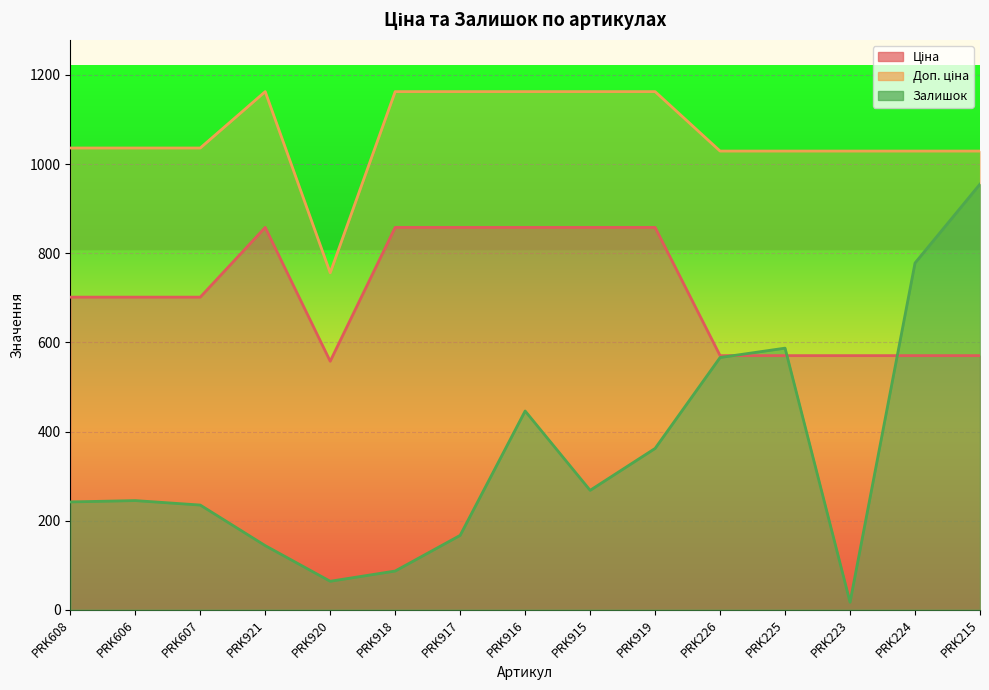

Which has a higher value, PRK606 or PRK915?

PRK915